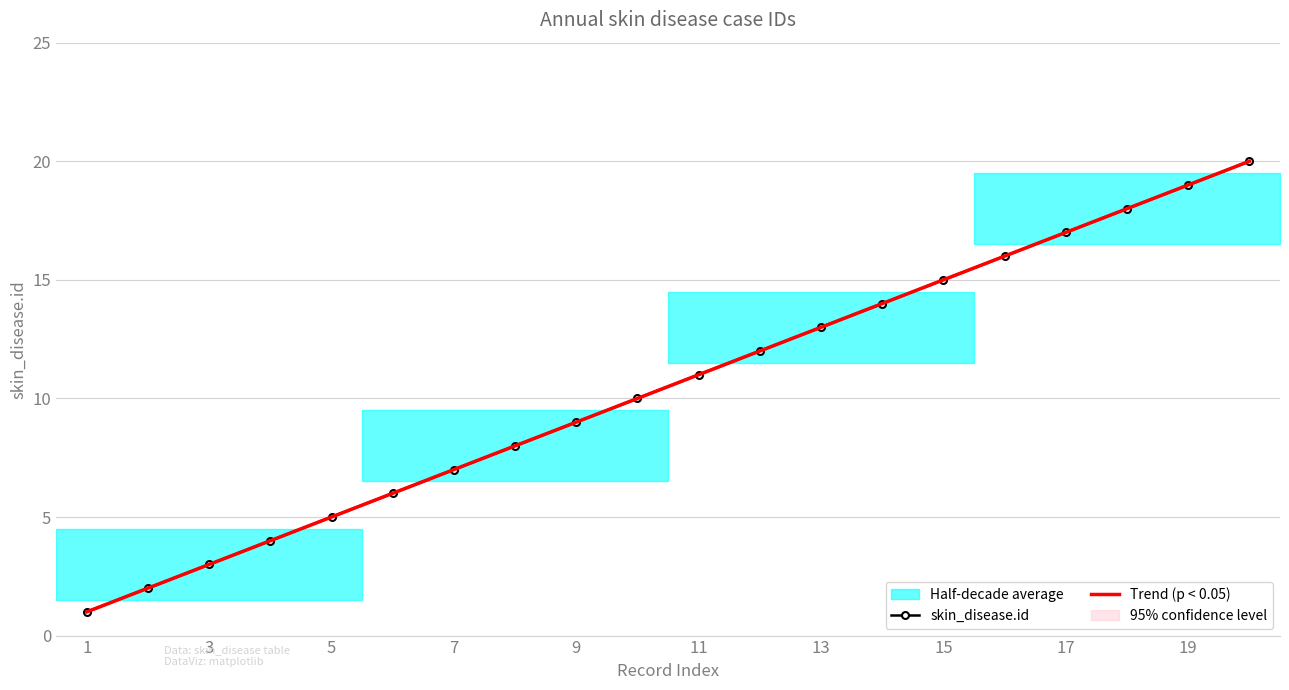

The chart shows a value of 10 at 10. True or false?

True